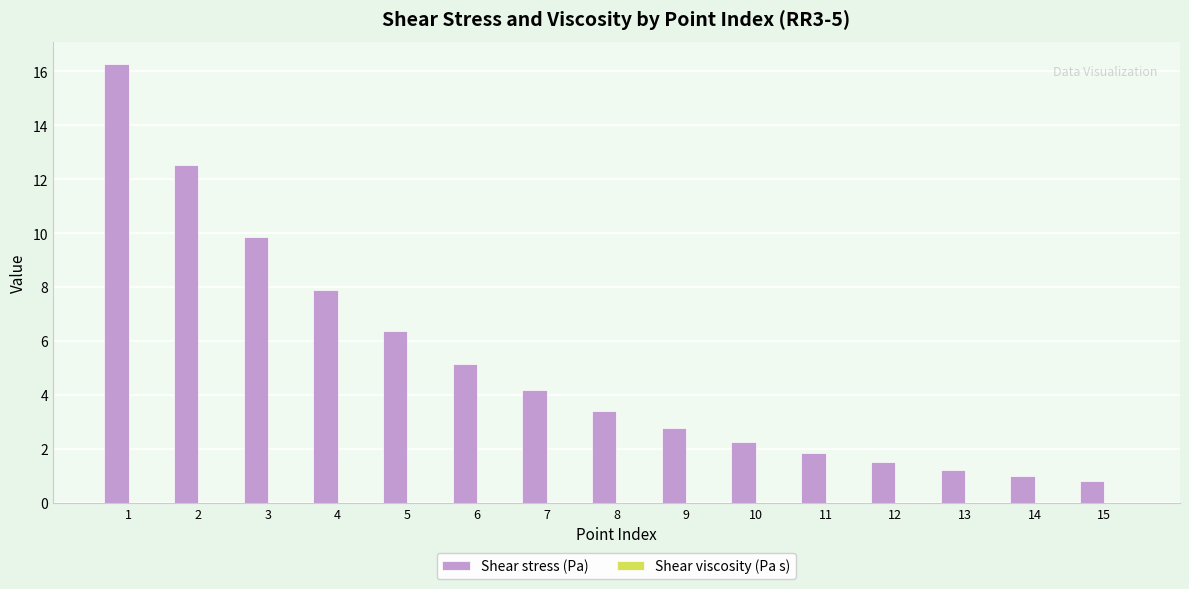

At which label is Shear stress (Pa) closest to 8?

4